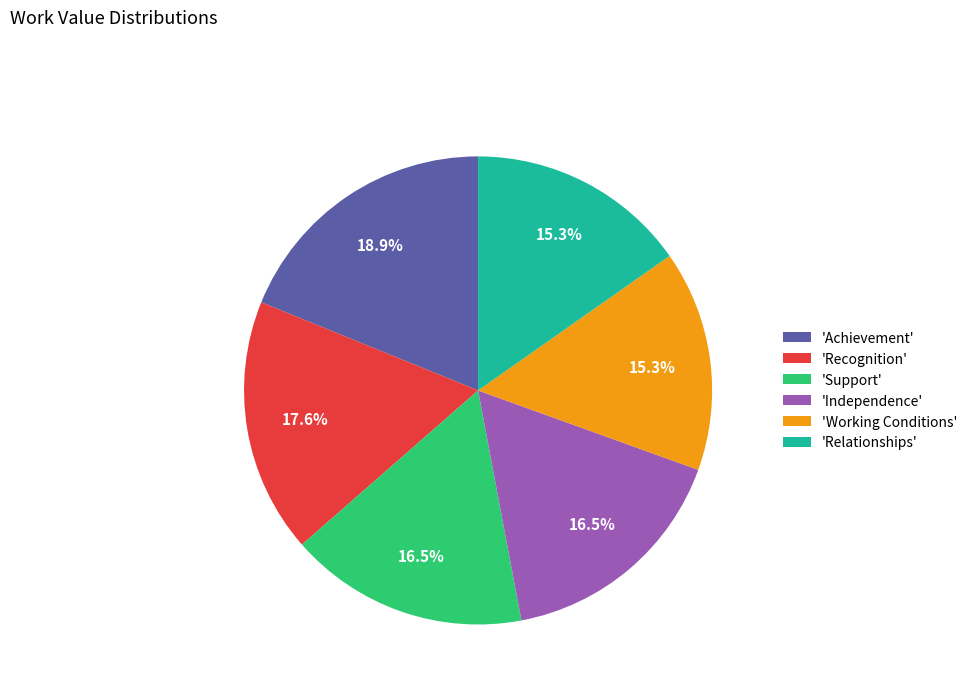

How much of the chart is everything except 'Support'?

83.5%